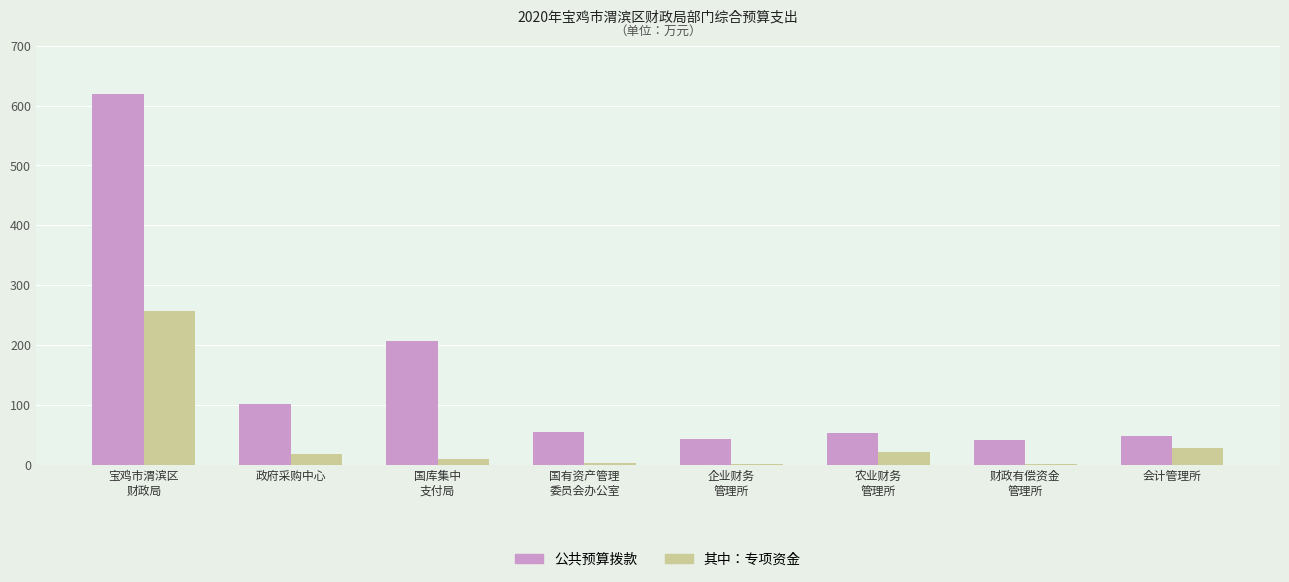

Is the value of 公共预算拨款 at 会计管理所 greater than the value of 其中：专项资金 at 会计管理所?

Yes